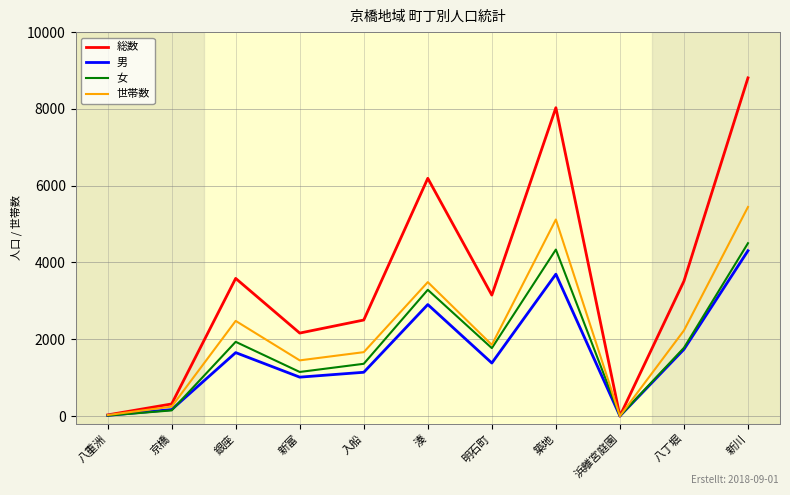

Which series has the largest total across all categories?

総数